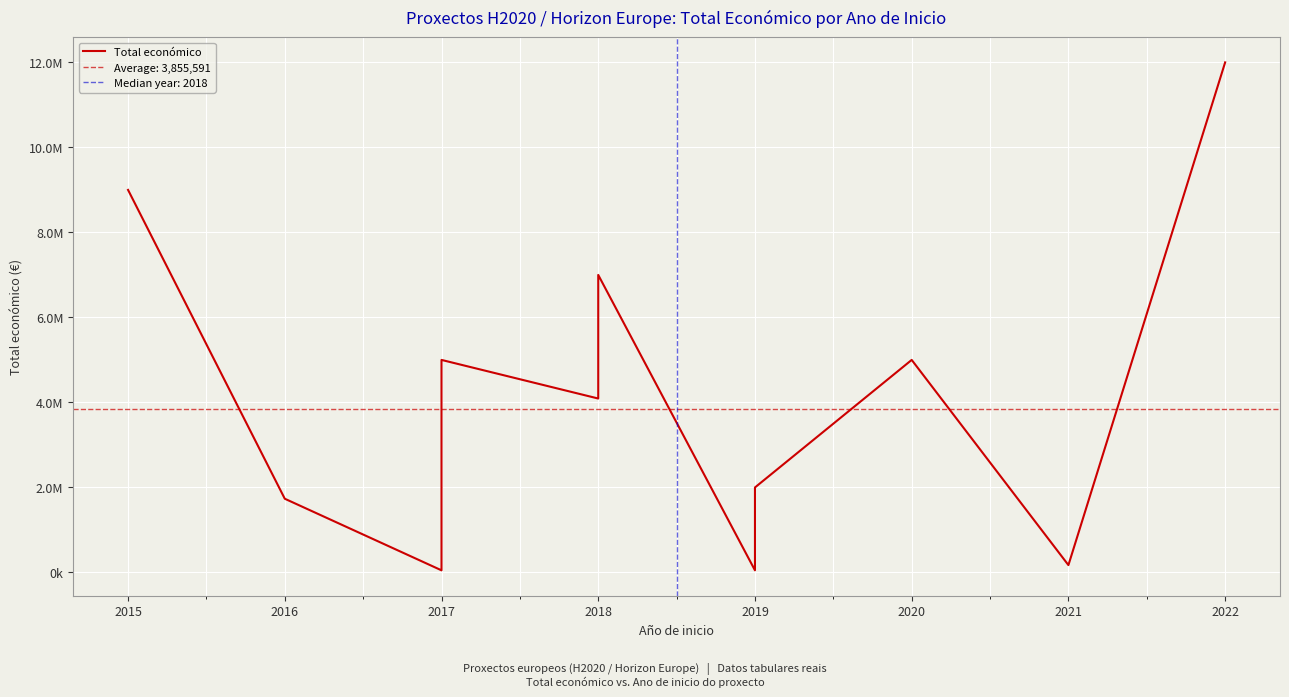

Is this an area chart (filled region under the line)?

No